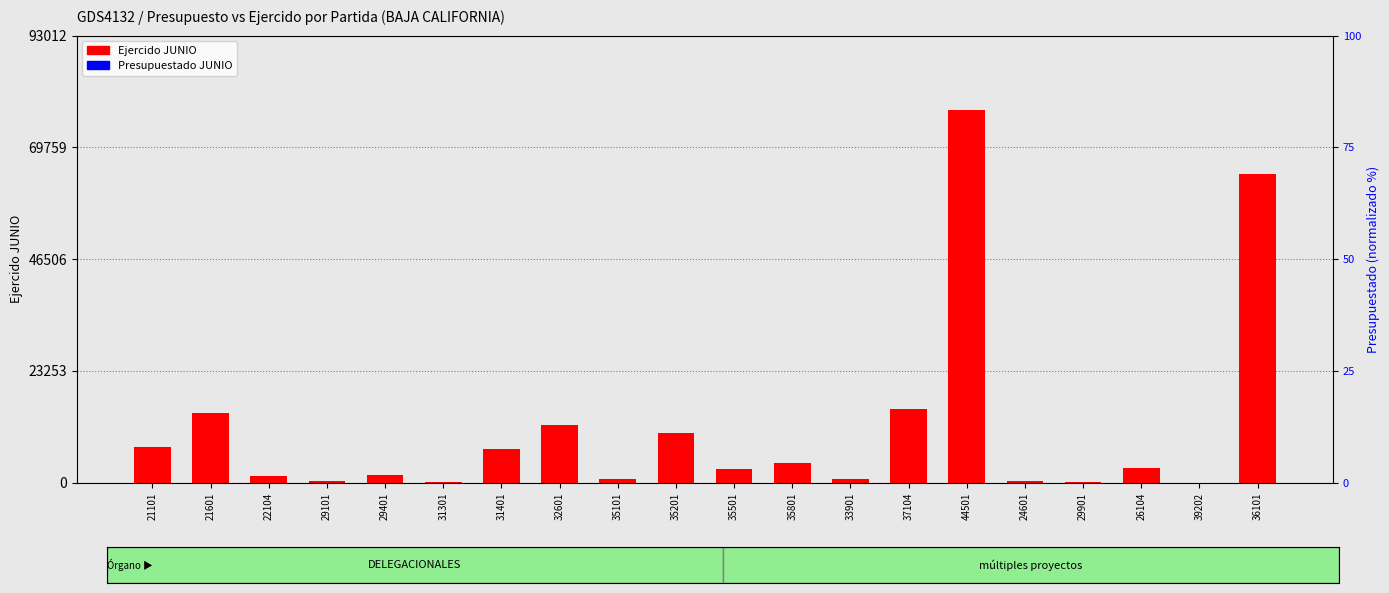

Between 32601 and 35801, which is larger?

32601